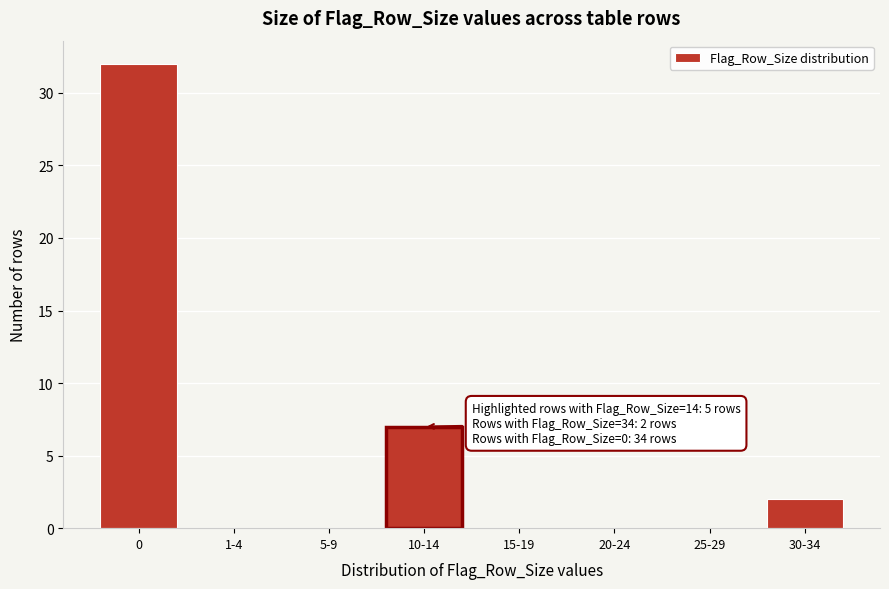

Reading left to right, what are all the values shown in this chart?

0=32	1-4=0	5-9=0	10-14=7	15-19=0	20-24=0	25-29=0	30-34=2